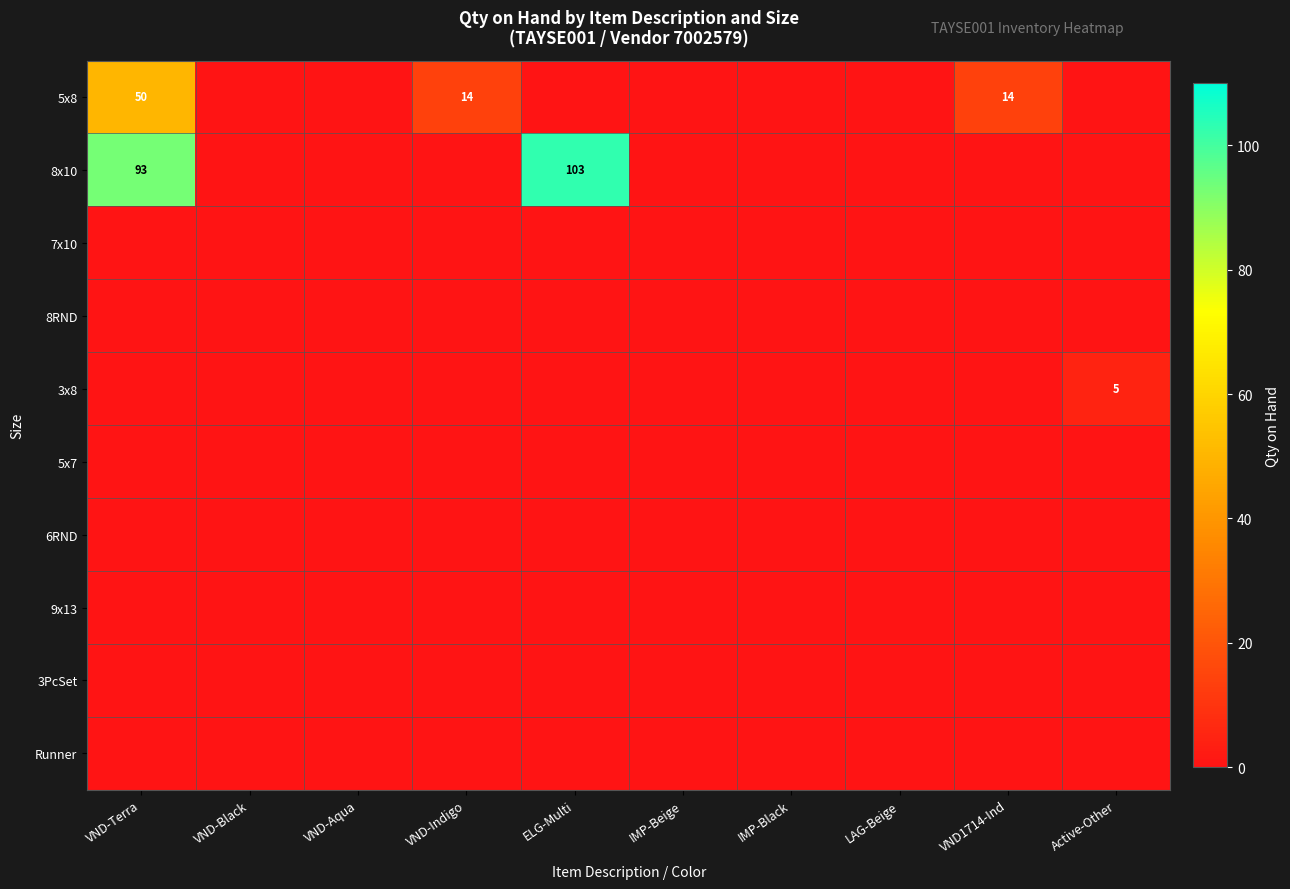

At how many categories does at least one series exceed 98?

1